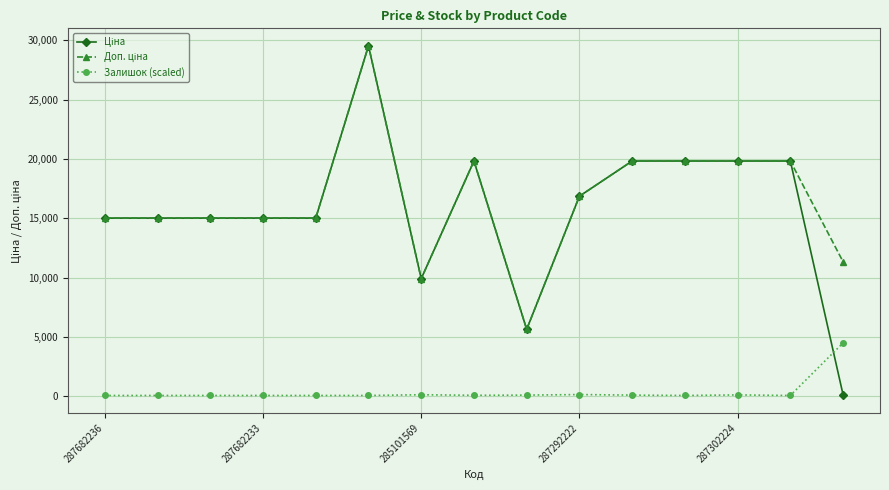

True or false: Залишок (scaled) has more than 0 points higher than both neighbors.

True